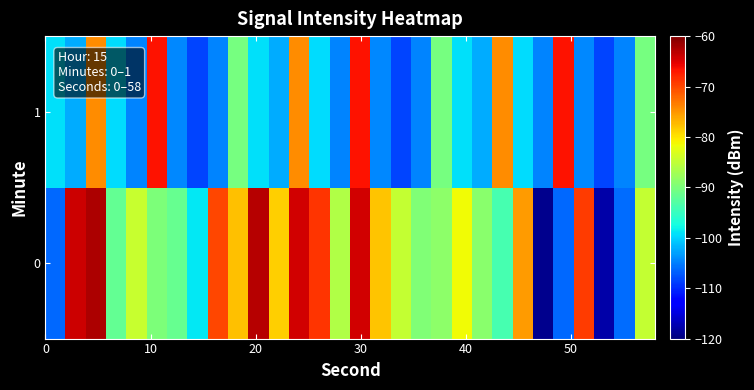

Count the number of data series in this chart.

2